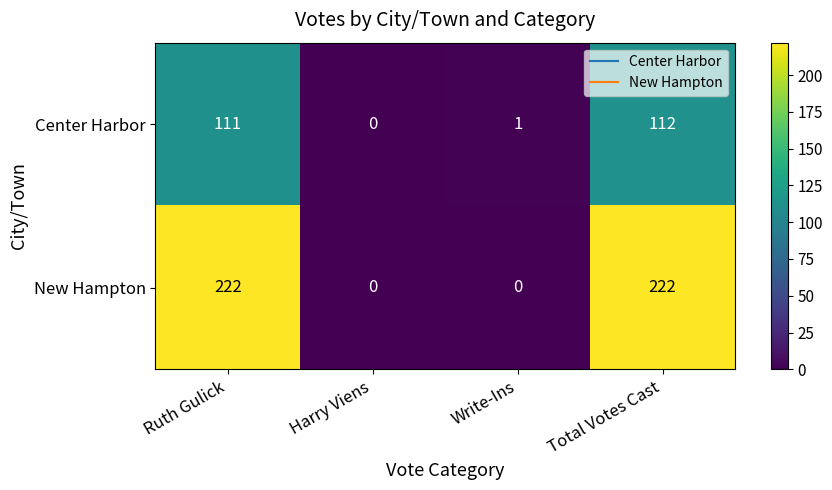

How many New Hampton values are between 0 and 222?

4